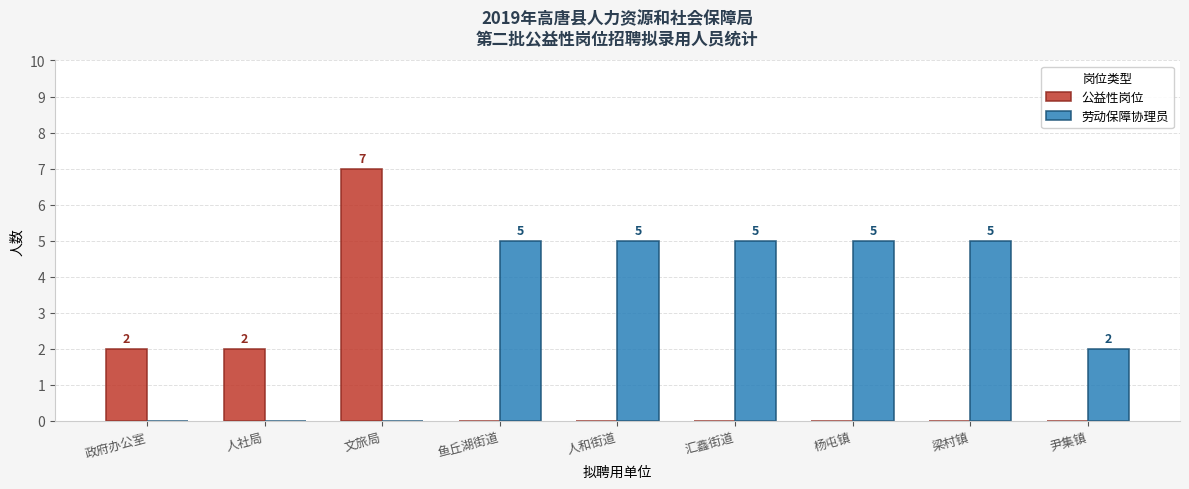

What is the average value of the 劳动保障协理员 series?

3